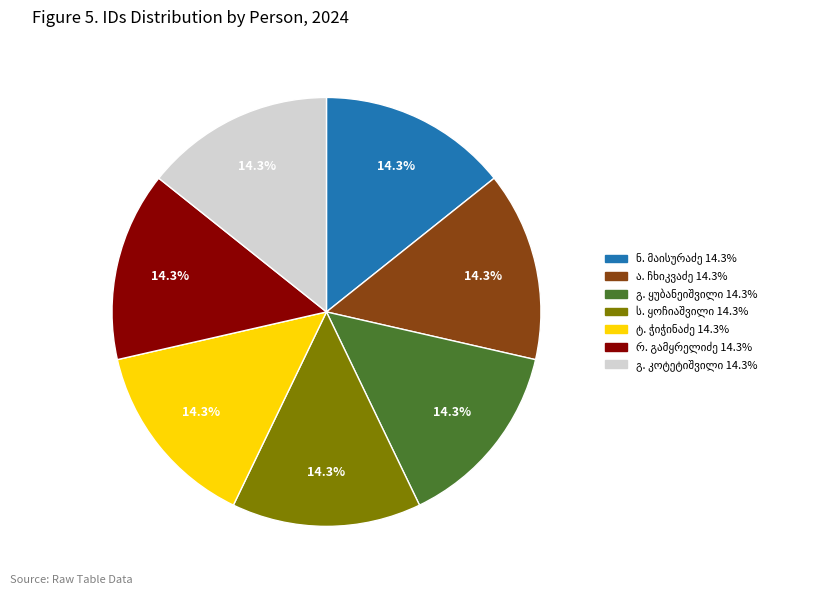

Is there any slice that represents more than half of the pie?

No